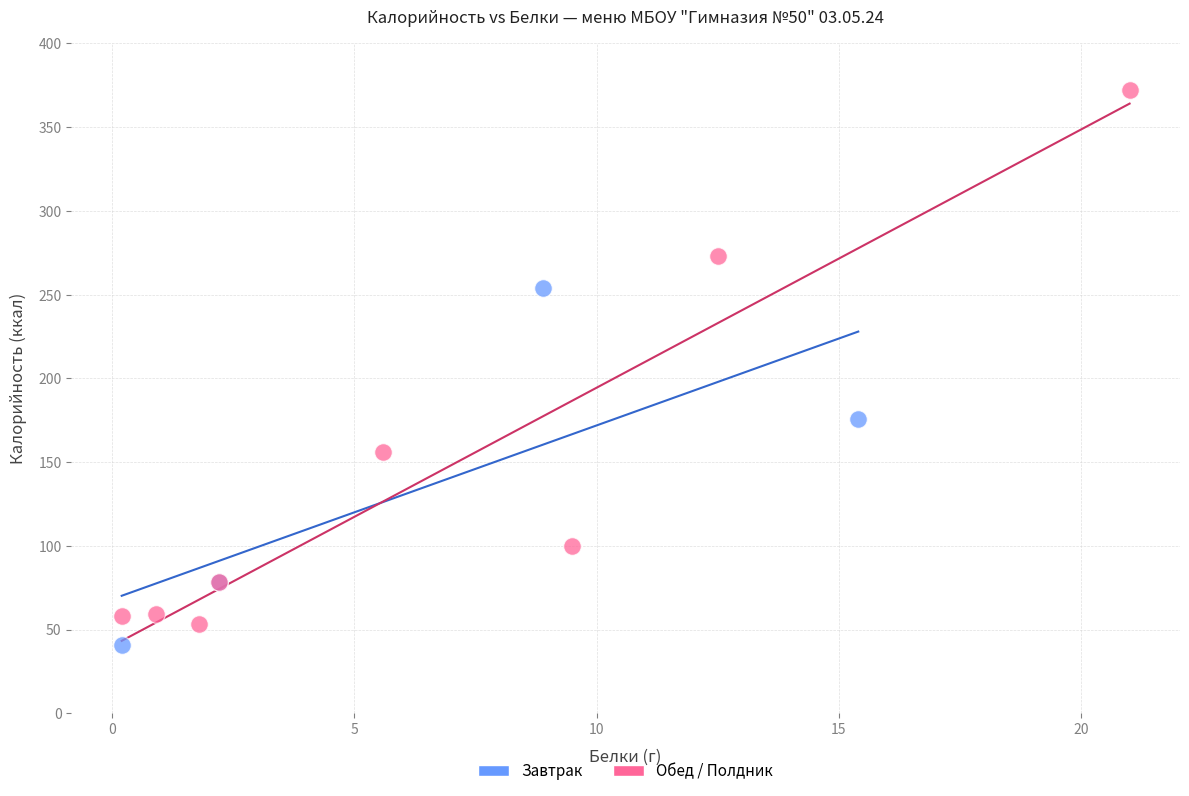

Which series contains the highest Y value?

Обед / Полдник